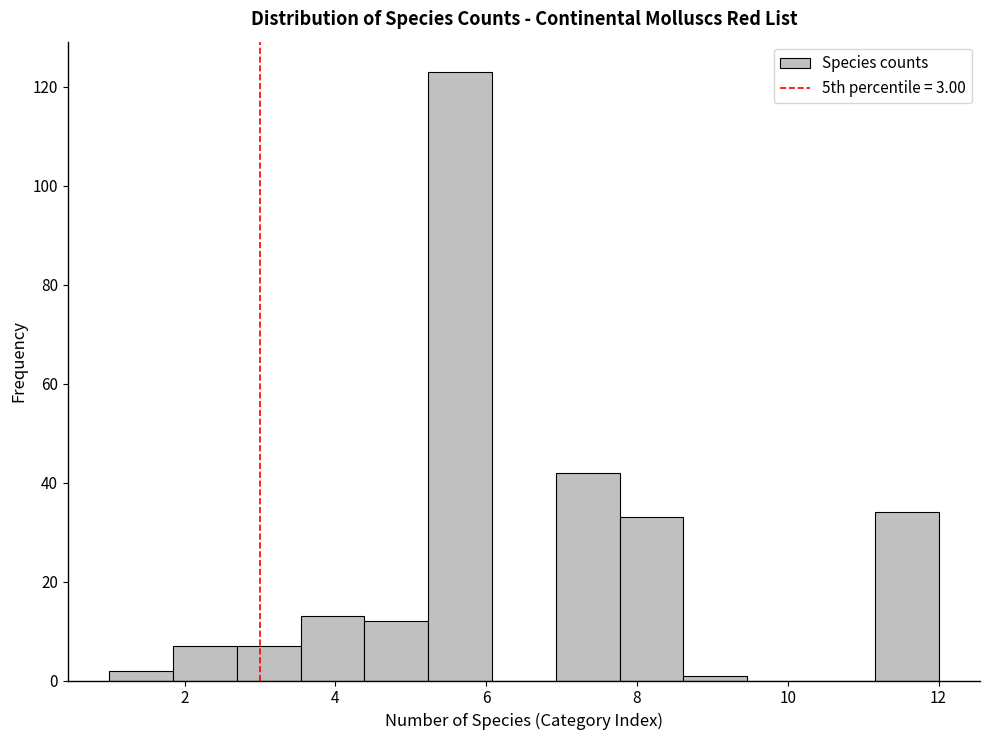

Over which range of the x-axis is the bar tallest?

5.2 to 6.0